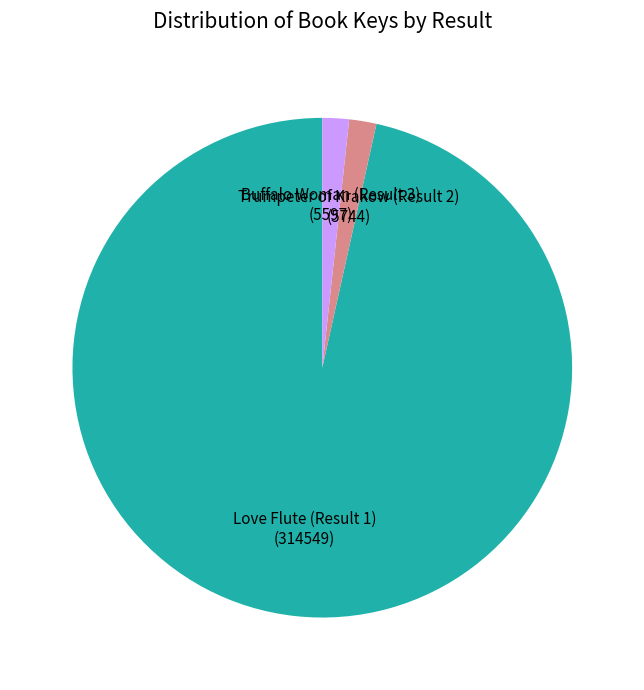

Between Love Flute (Result 1) and Buffalo Woman (Result 3), which is larger?

Love Flute (Result 1)